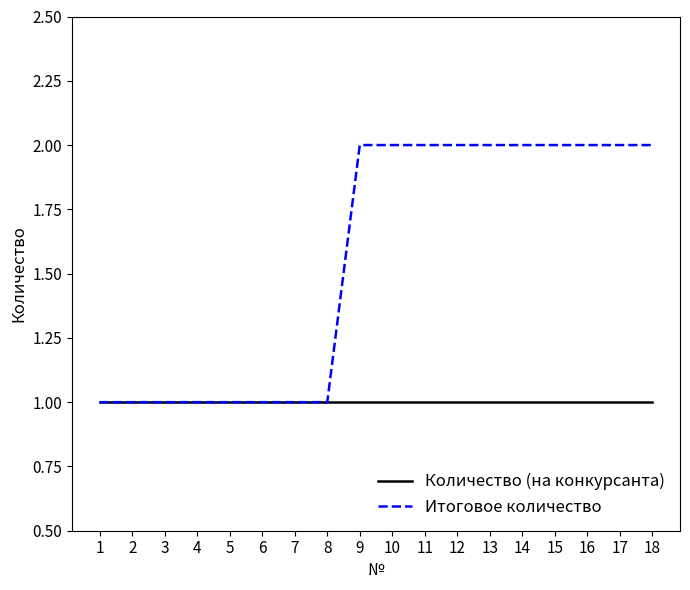

The value of Итоговое количество at 10 is 0. True or false?

False